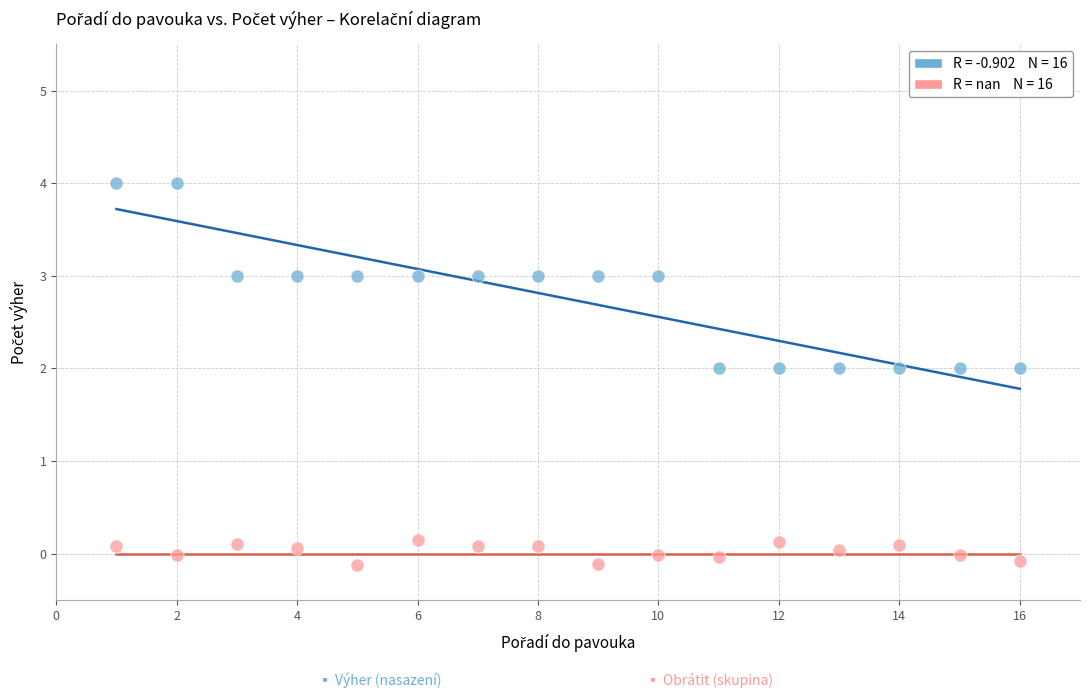

Across all data points, what is the range of X values (max minus min)?

15.0